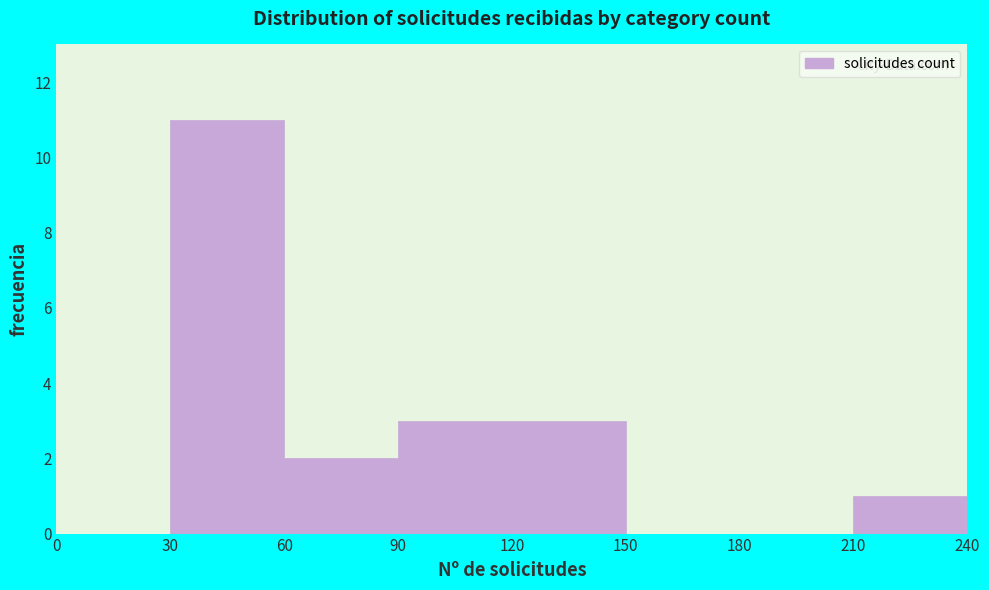

Which range on the x-axis has the tallest bar?

30 to 60